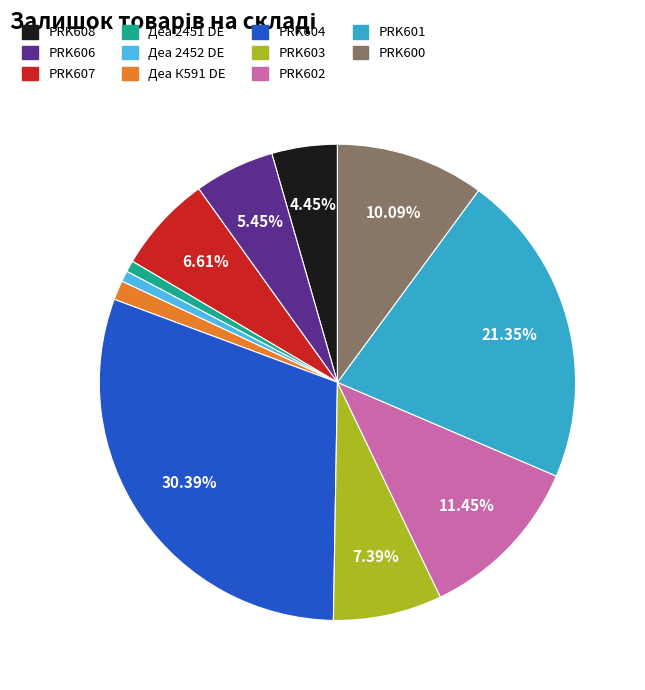

What portion of the pie excludes PRK608?

95.6%